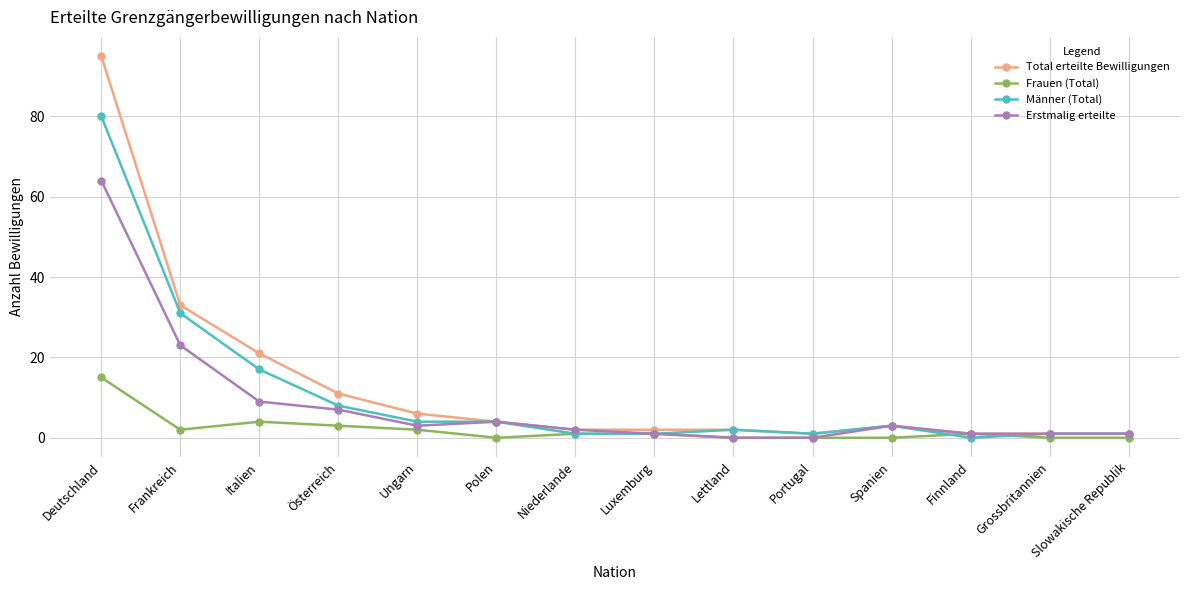

Which category has the highest value across all series?

Deutschland